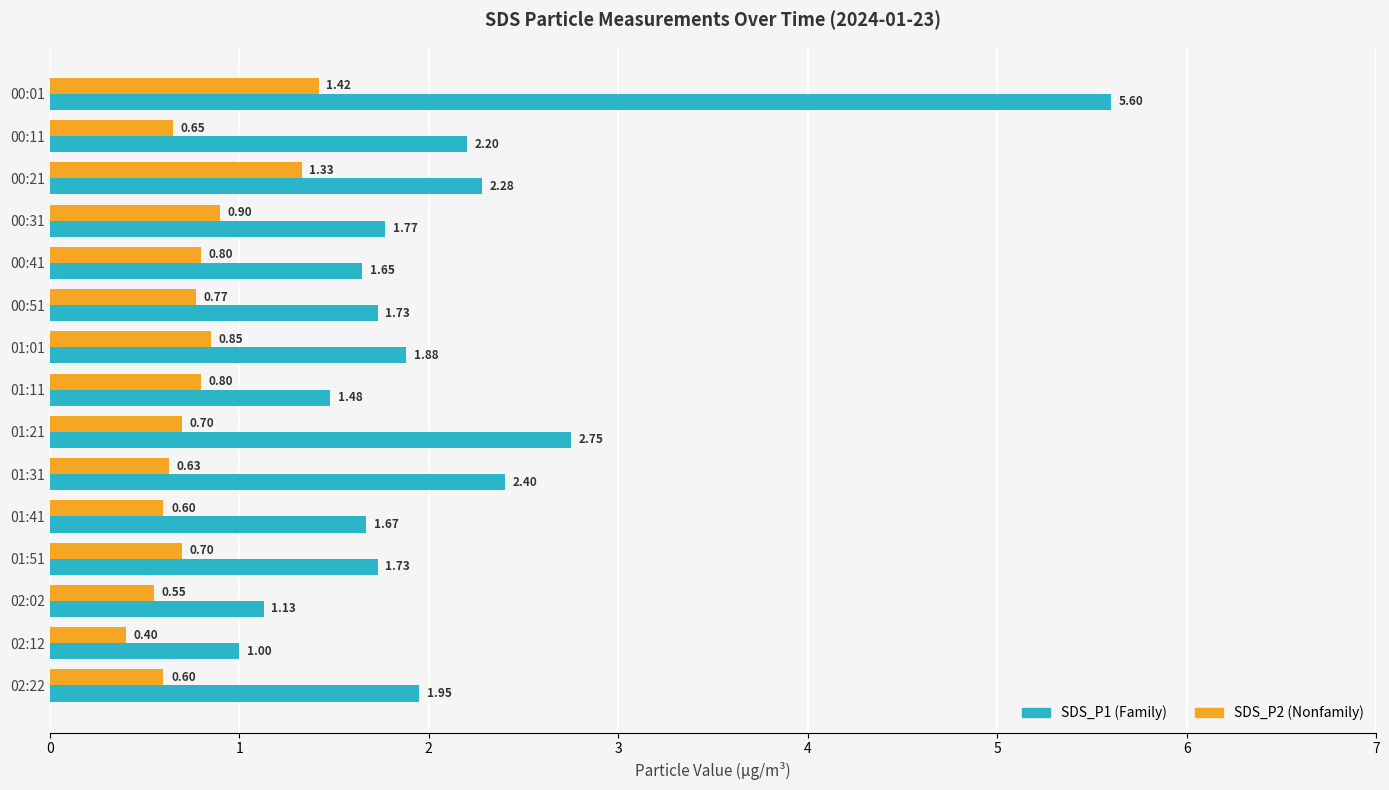

At which category is the sum across all series the highest?

00:01